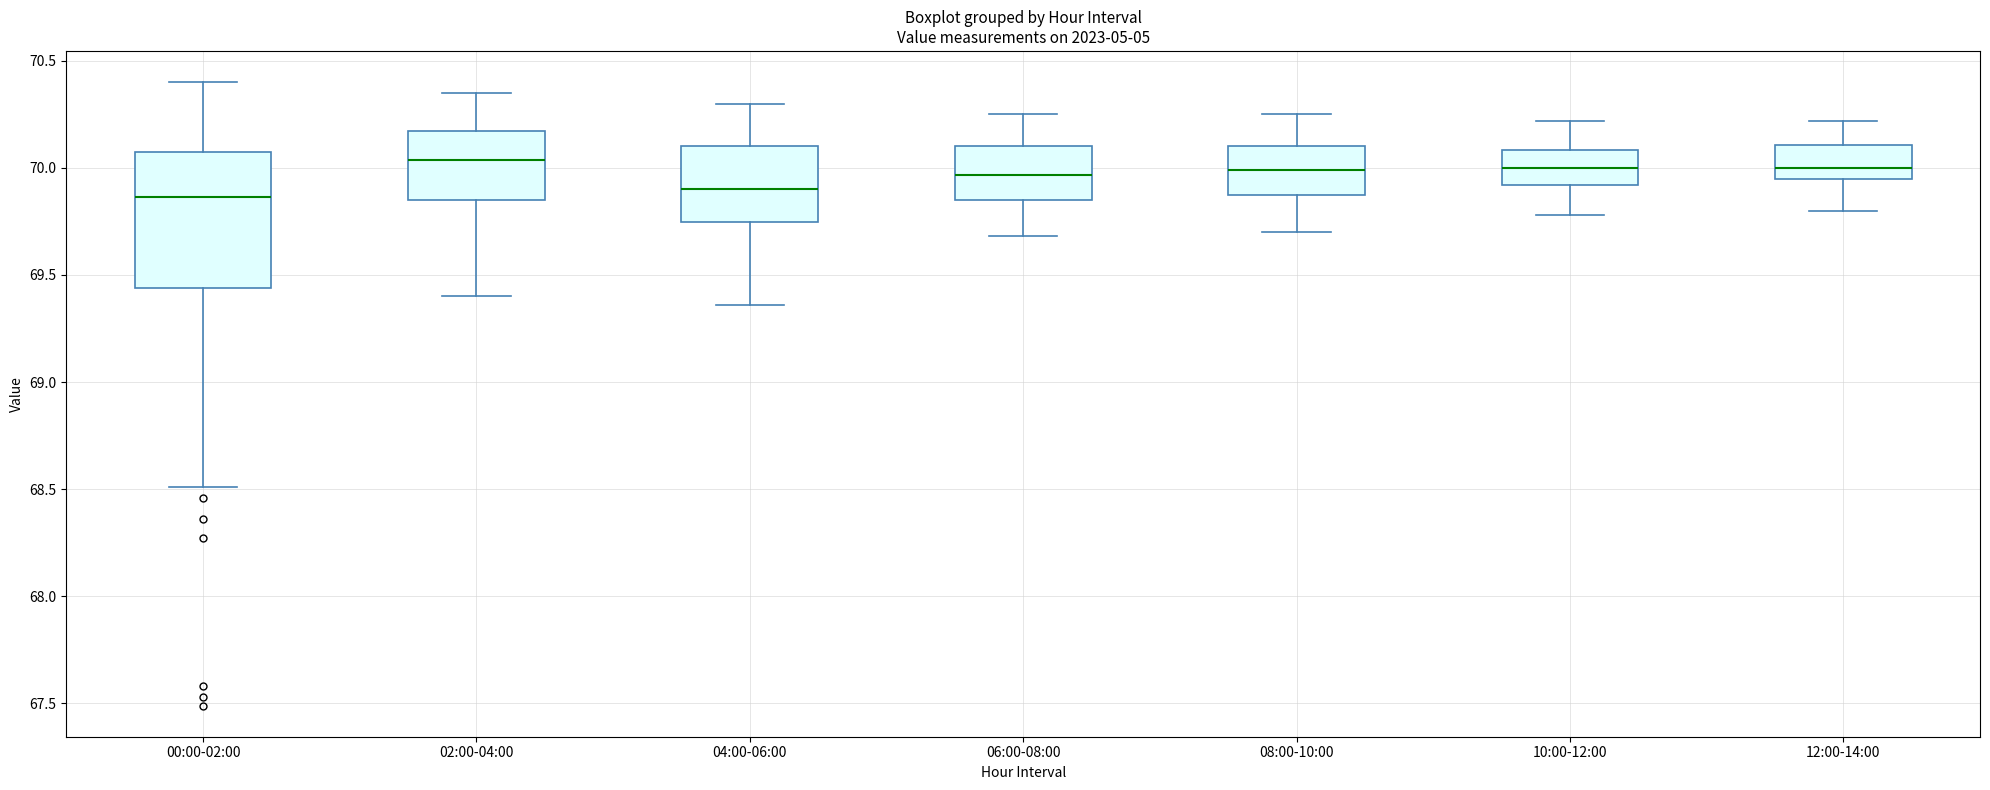

Comparing the boxes themselves (not the whiskers), which one is the tallest?

00:00-02:00